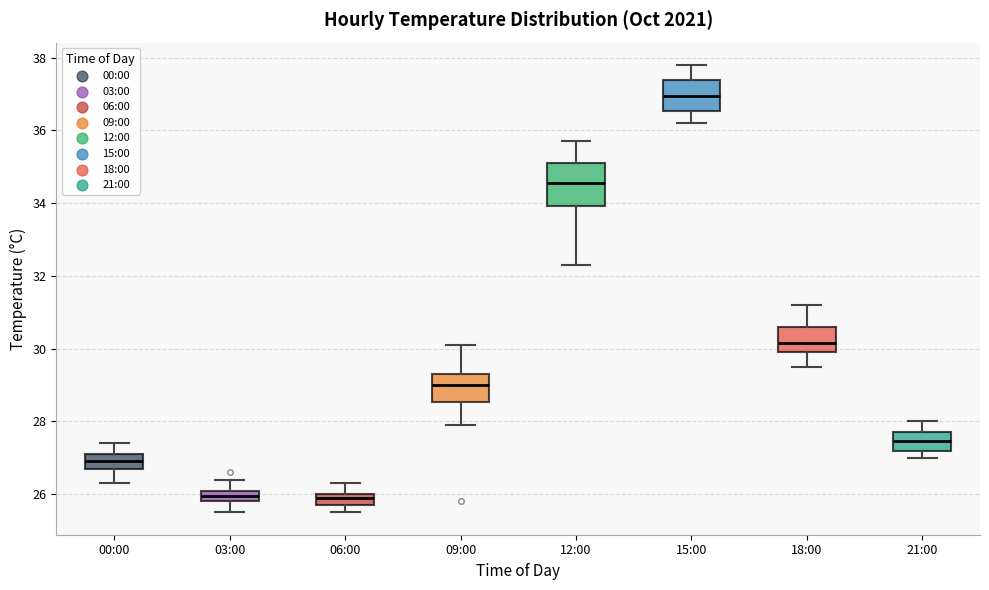

Where is the lower edge of the box for 06:00 on the y-axis? The values are not printed on the chart, so give them approximately, as read against the axis.

25.8